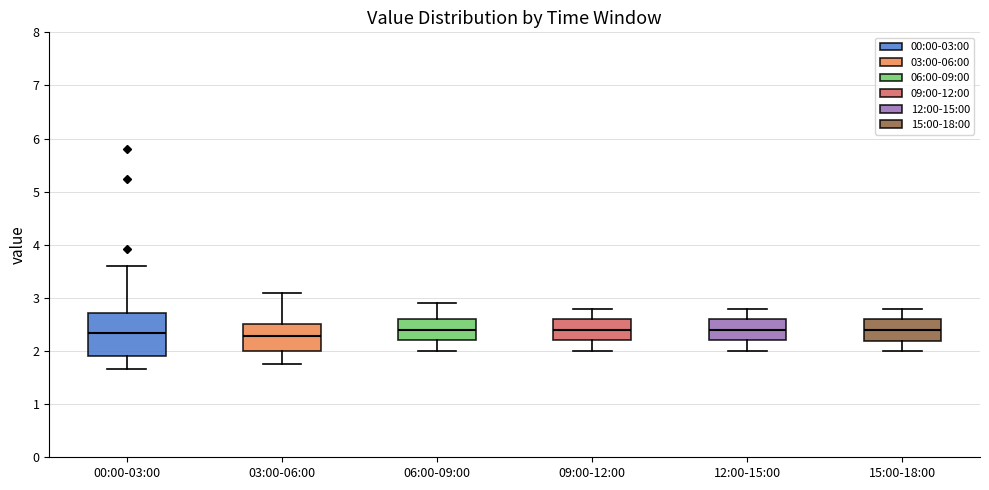

Where does the upper whisker of the box for 12:00-15:00 end on the y-axis? The values are not printed on the chart, so give them approximately, as read against the axis.

2.8